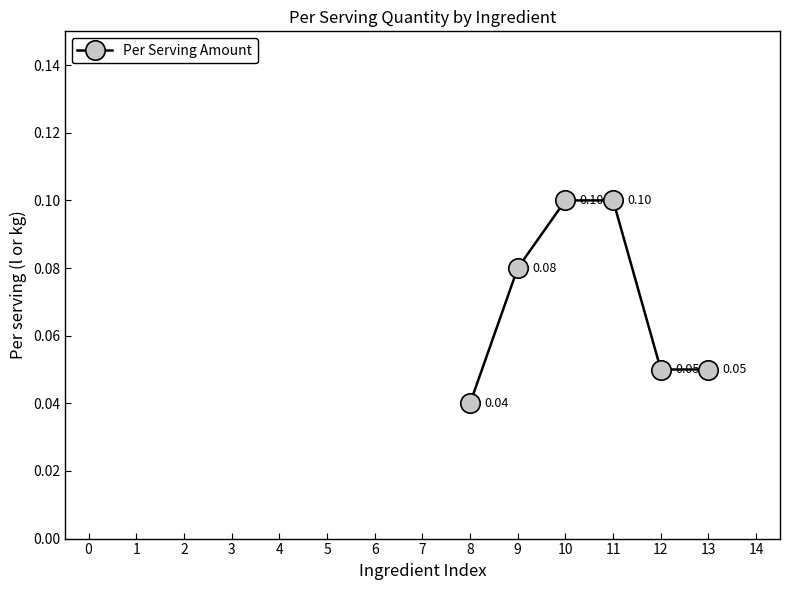

What is the sum of all values?

0.4